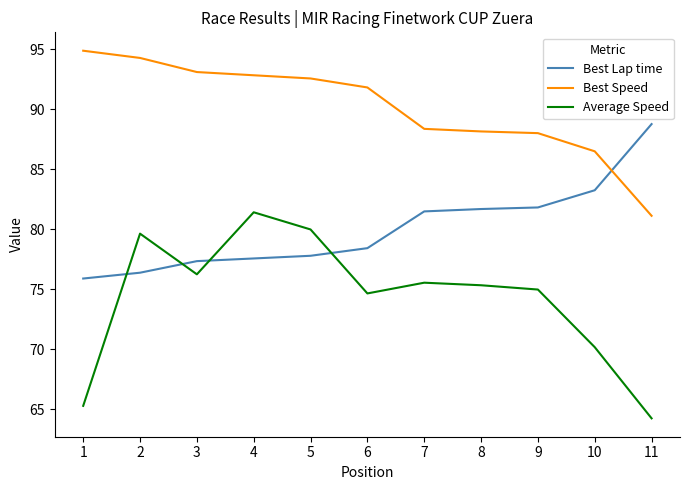

Is this an area chart (filled region under the line)?

No